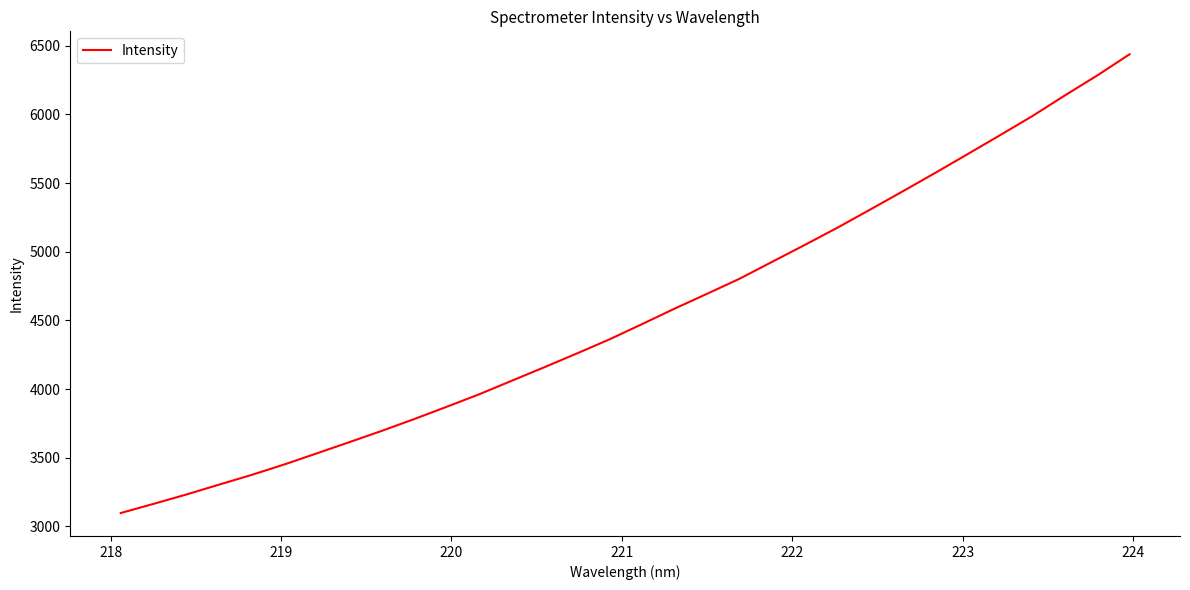

True or false: there are more than 1 points higher than both neighbors.

False